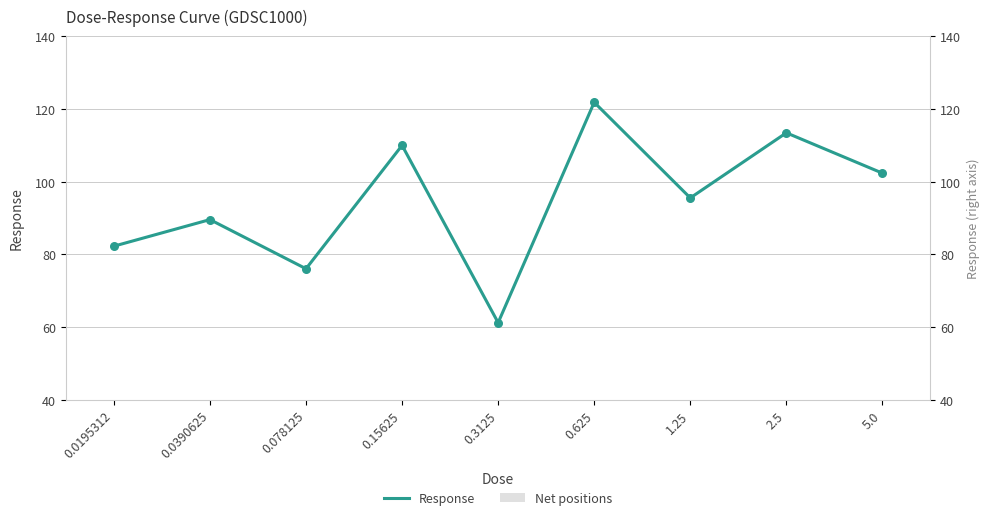

Which series has the largest total across all categories?

Response